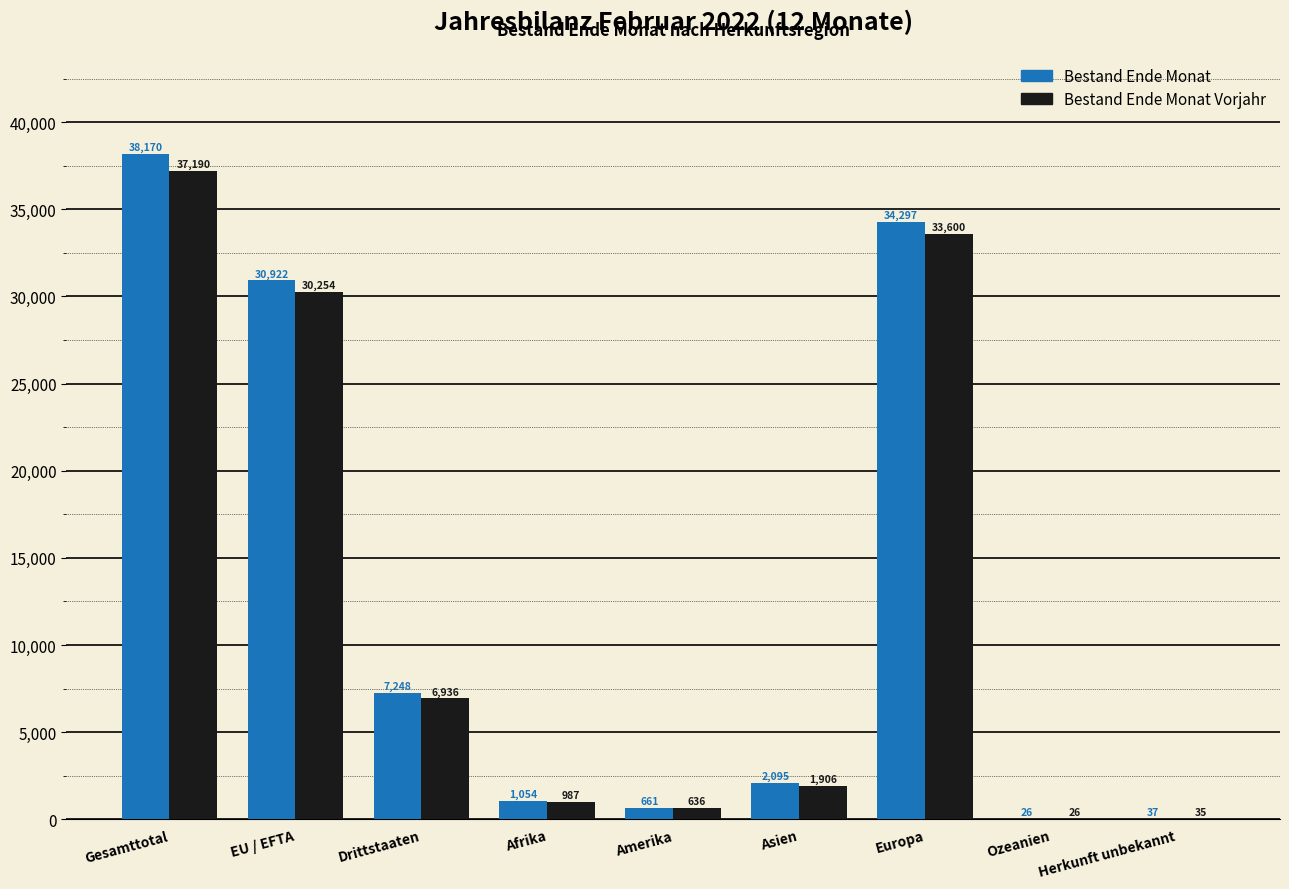

Which series has the widest spread of values?

Bestand Ende Monat